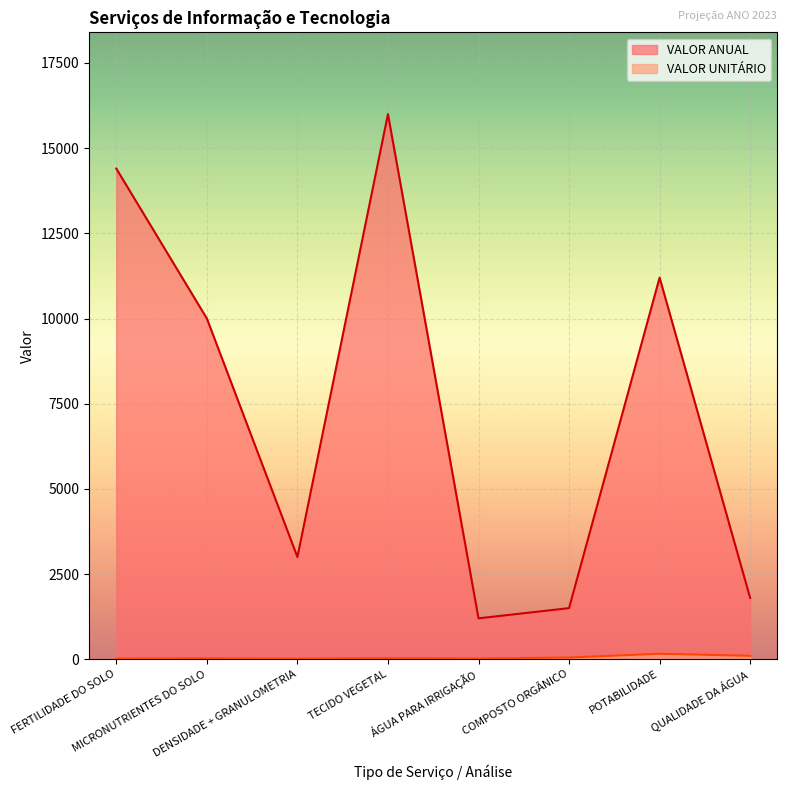

The value of VALOR UNITÁRIO at COMPOSTO ORGÂNICO is 50. True or false?

True